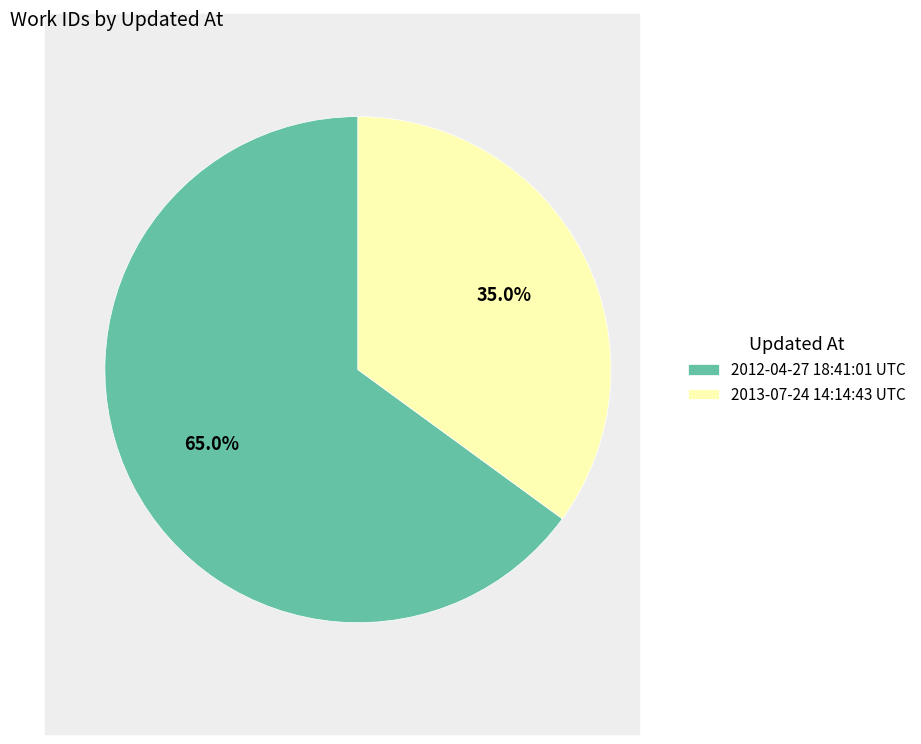

To the nearest percent, what portion does 2013-07-24 14:14:43 UTC represent?

35%